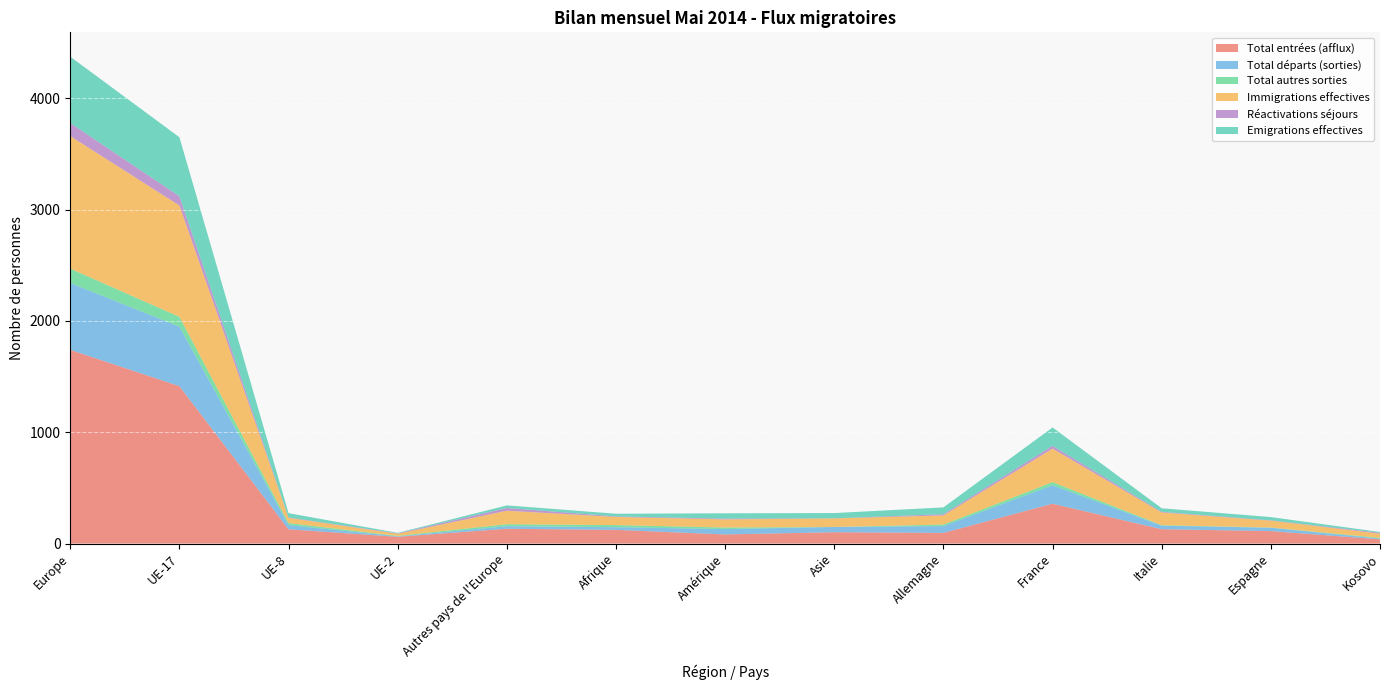

Reading left to right, transcribe all the data shown in this chart.

Total entrées (afflux): Europe=1740	UE-17=1414	UE-8=128	UE-2=61	Autres pays de l'Europe=133	Afrique=123	Amérique=82	Asie=102	Allemagne=96	France=358	Italie=129	Espagne=112	Kosovo=38
Total départs (sorties): Europe=601	UE-17=535	UE-8=38	UE-2=4	Autres pays de l'Europe=23	Afrique=24	Amérique=48	Asie=47	Allemagne=61	France=166	Italie=32	Espagne=30	Kosovo=7
Total autres sorties: Europe=129	UE-17=88	UE-8=18	UE-2=4	Autres pays de l'Europe=18	Afrique=19	Amérique=14	Asie=0	Allemagne=14	France=28	Italie=4	Espagne=2	Kosovo=6
Immigrations effectives: Europe=1191	UE-17=1000	UE-8=47	UE-2=19	Autres pays de l'Europe=121	Afrique=73	Amérique=73	Asie=77	Allemagne=82	France=301	Italie=114	Espagne=62	Kosovo=38
Réactivations séjours: Europe=117	UE-17=83	UE-8=4	UE-2=4	Autres pays de l'Europe=25	Afrique=5	Amérique=7	Asie=1	Allemagne=11	France=25	Italie=6	Espagne=3	Kosovo=8
Emigrations effectives: Europe=596	UE-17=530	UE-8=38	UE-2=4	Autres pays de l'Europe=23	Afrique=24	Amérique=48	Asie=47	Allemagne=61	France=165	Italie=32	Espagne=29	Kosovo=7